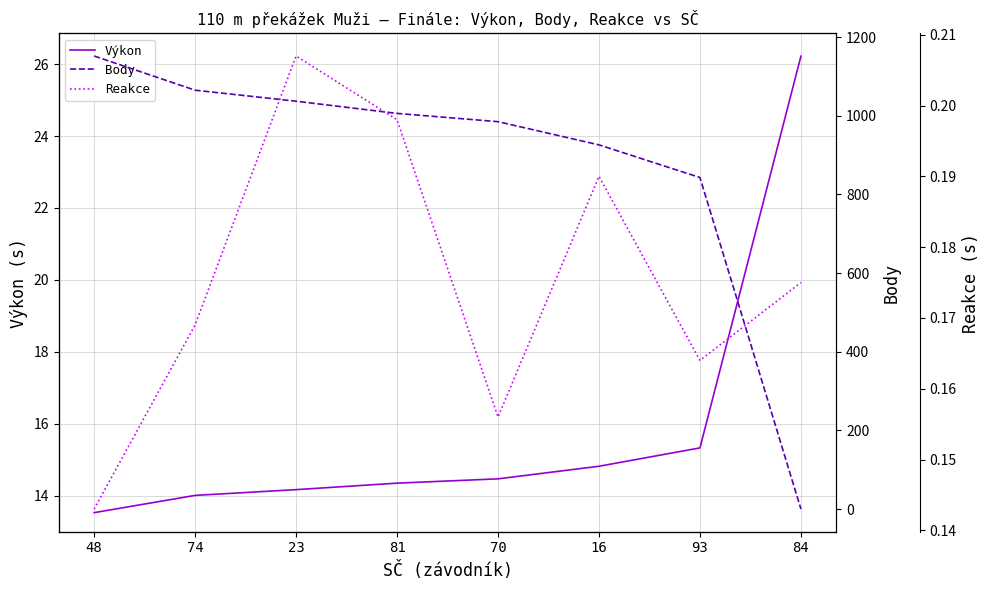

Reading left to right, list all the values displayed in this chart.

Výkon: 48=13.5	74=14.0	23=14.2	81=14.3	70=14.5	16=14.8	93=15.3	84=26.2
Body: 48=1152.0	74=1065.0	23=1037.0	81=1006.0	70=985.0	16=926.0	93=843.0	84=0.0
Reakce: 48=0.1	74=0.2	23=0.2	81=0.2	70=0.2	16=0.2	93=0.2	84=0.2